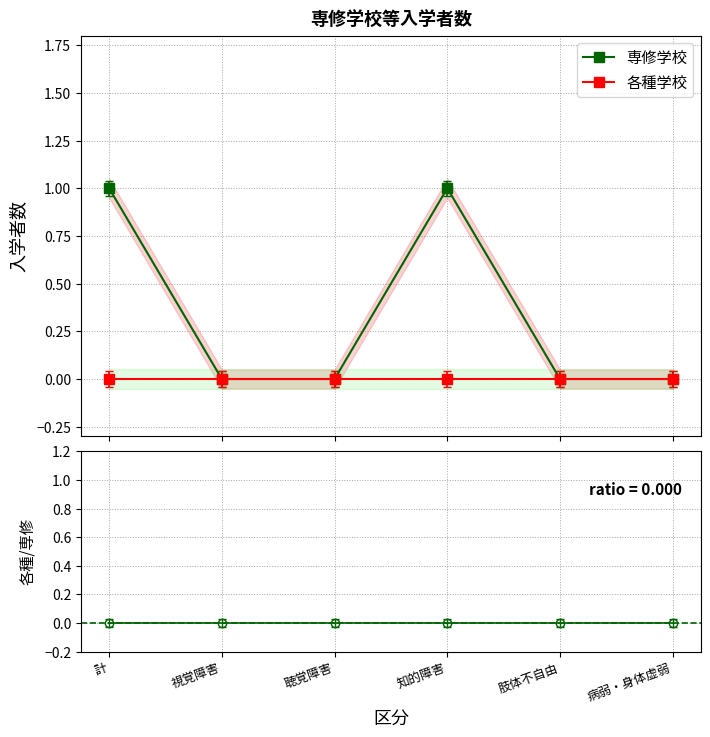

Reading right to left, what are all the values shown in this chart?

専修学校: 0	0	1	0	0	1
各種学校: 0	0	0	0	0	0
各種/専修: 0	0	0	0	0	0